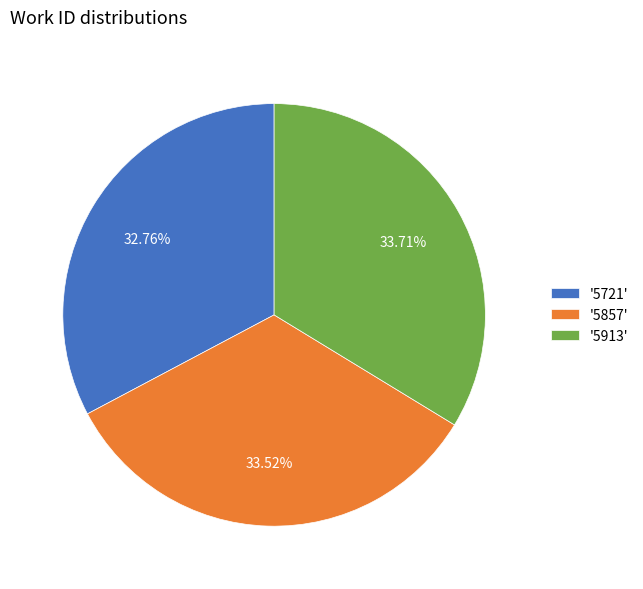

What is the ratio of the value at '5913' to the value at '5721'?

1.0